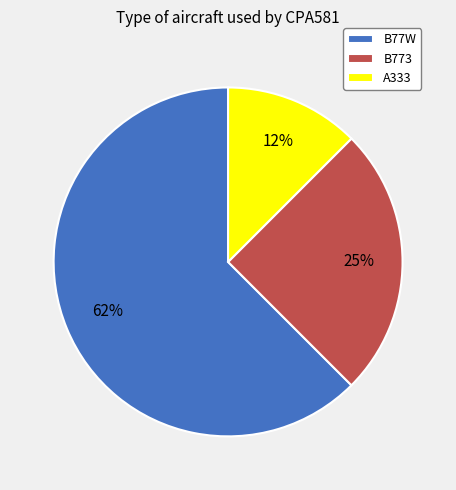

Which has a higher value, A333 or B773?

B773